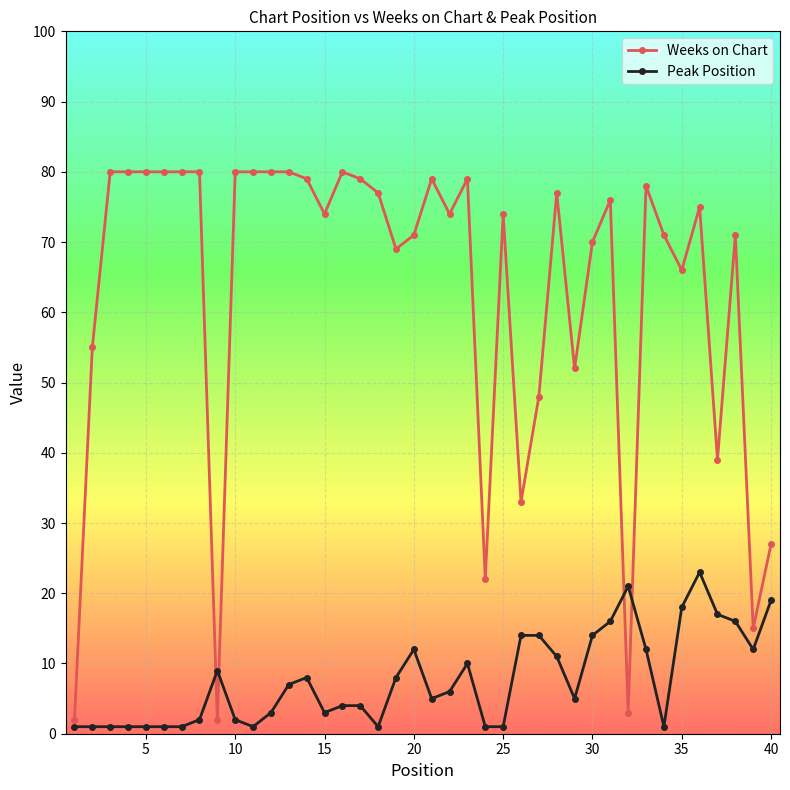

What is the greatest value displayed?

80